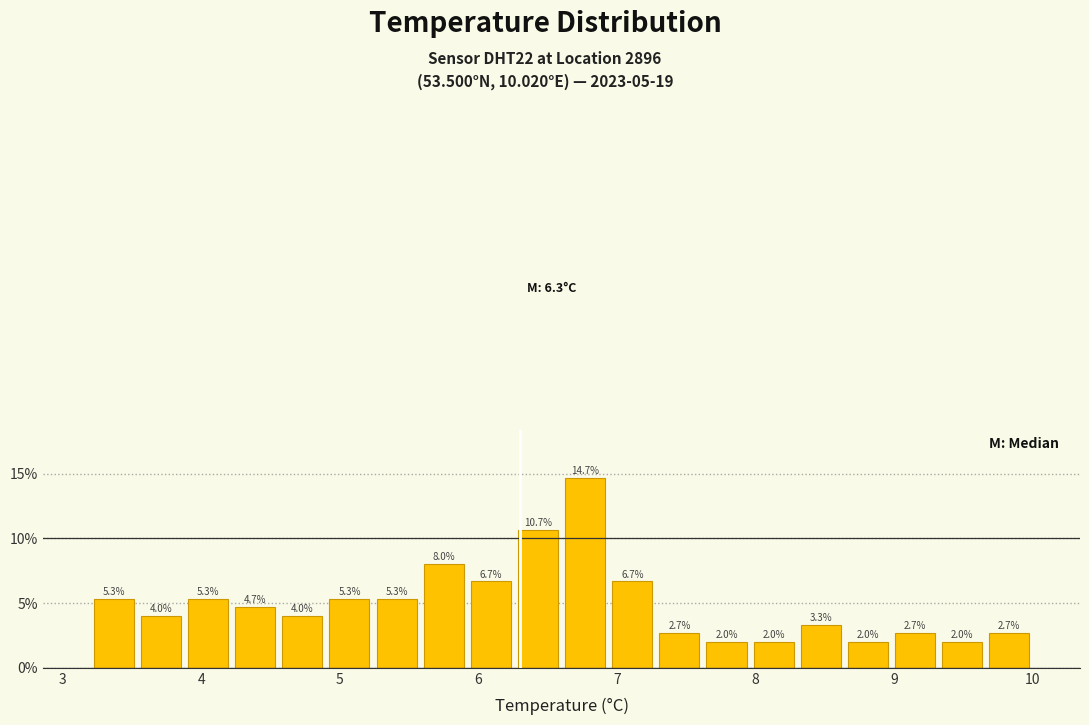

Read against the x-axis, roughly where is the centre of the tallest bar?

6.8